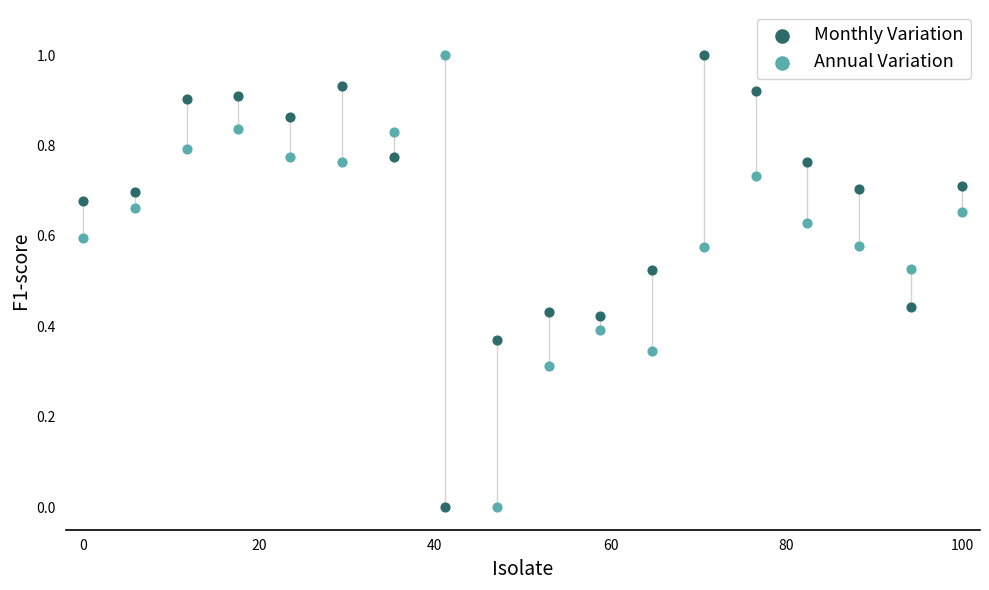

Across all data points, what is the range of Y values (max minus min)?

1.0